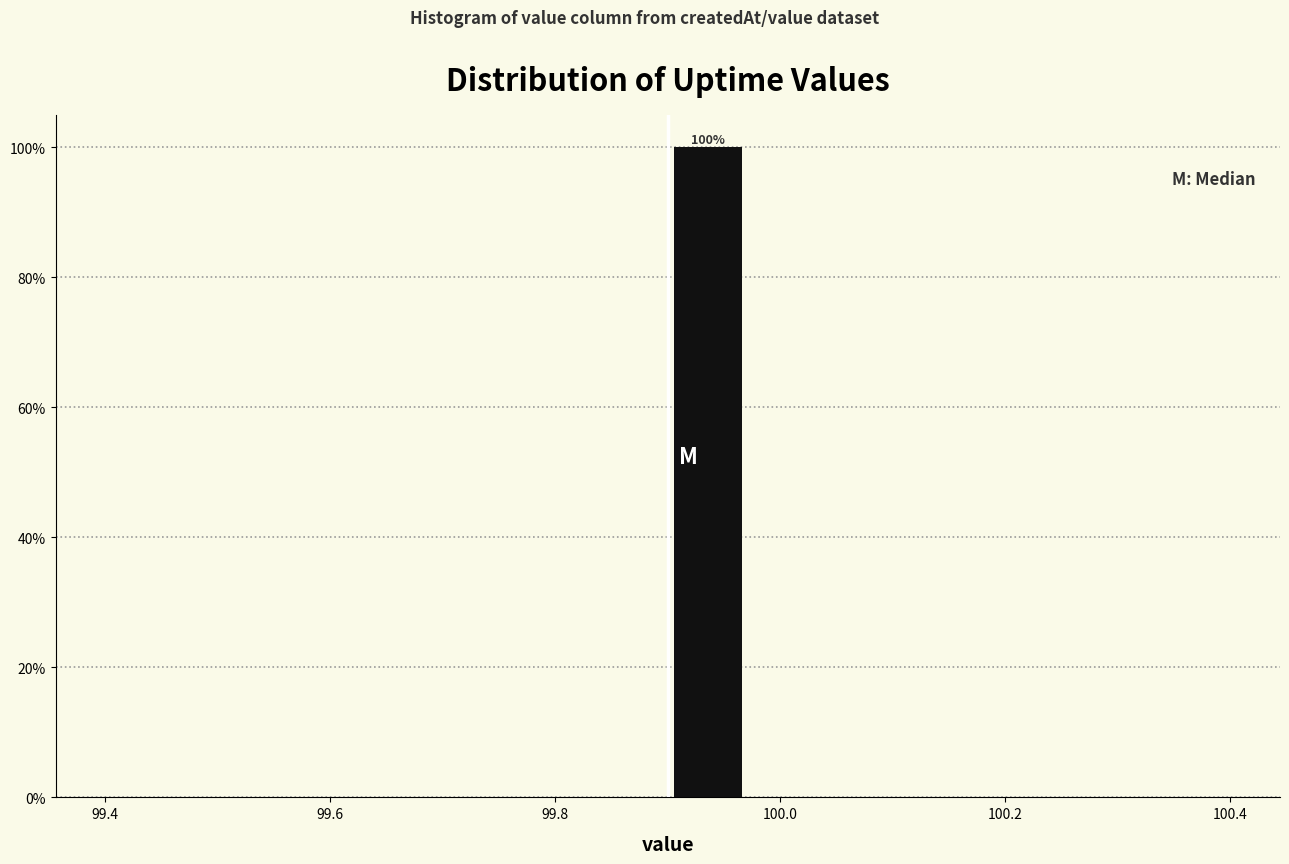

Read against the x-axis, roughly where is the centre of the tallest bar?

99.94